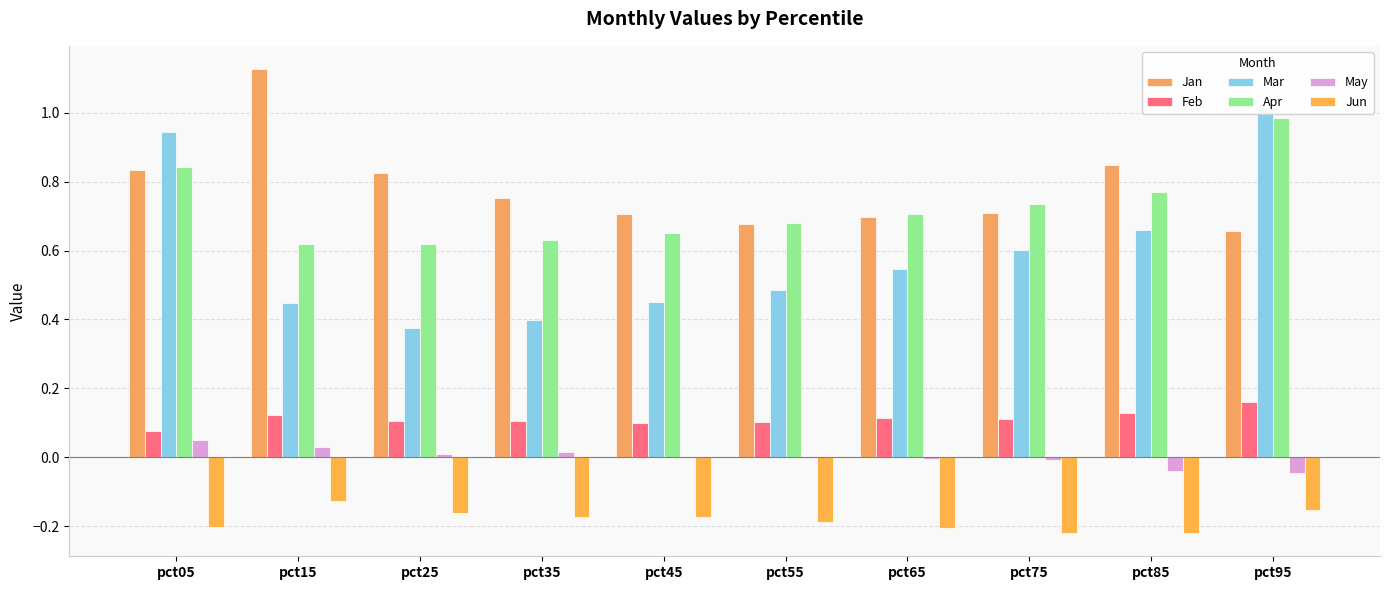

What is the difference between the maximum and second lowest values in the Jun series?

0.1